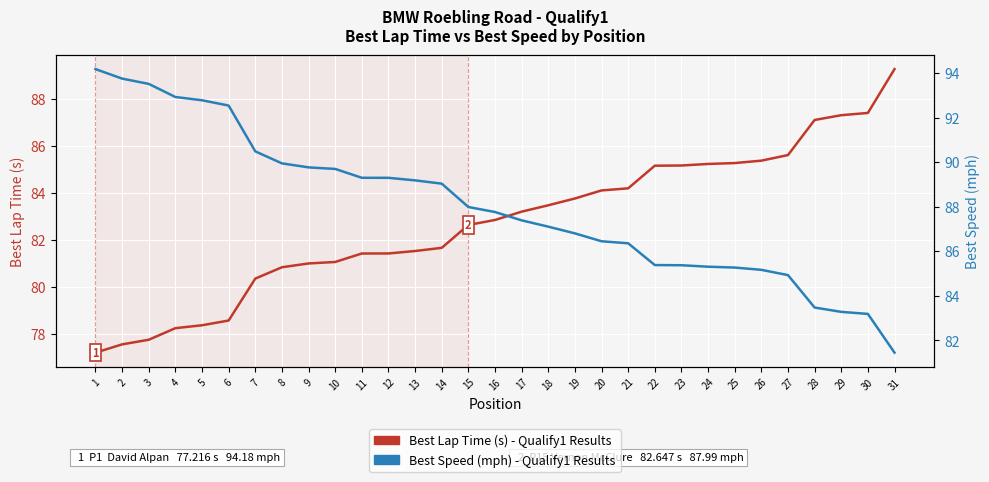

Which series changed the most between 9 and 12?

Best Speed (mph)